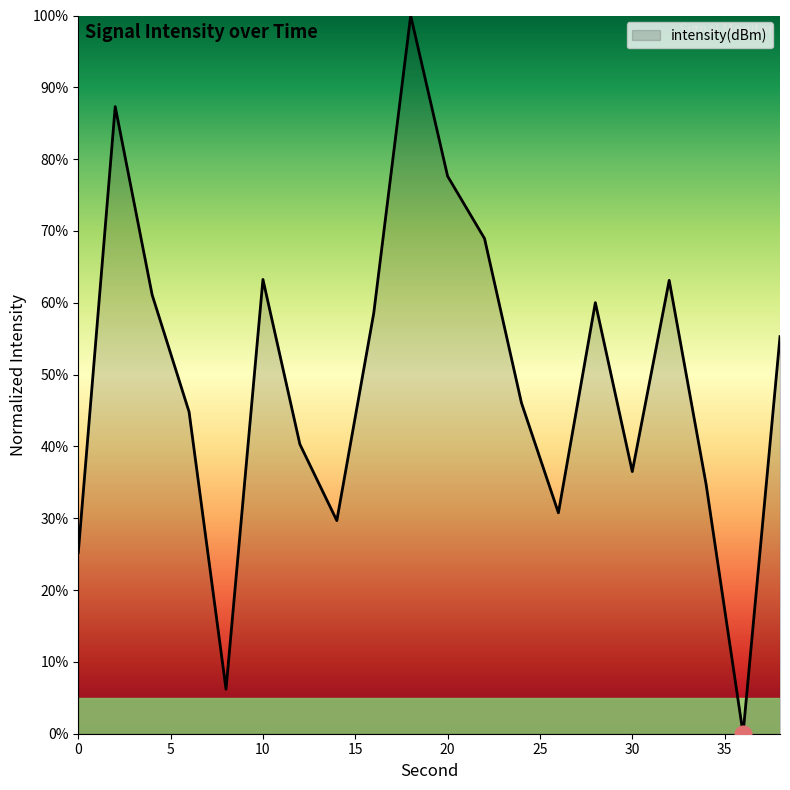

What is the maximum value shown in the chart?

100.0